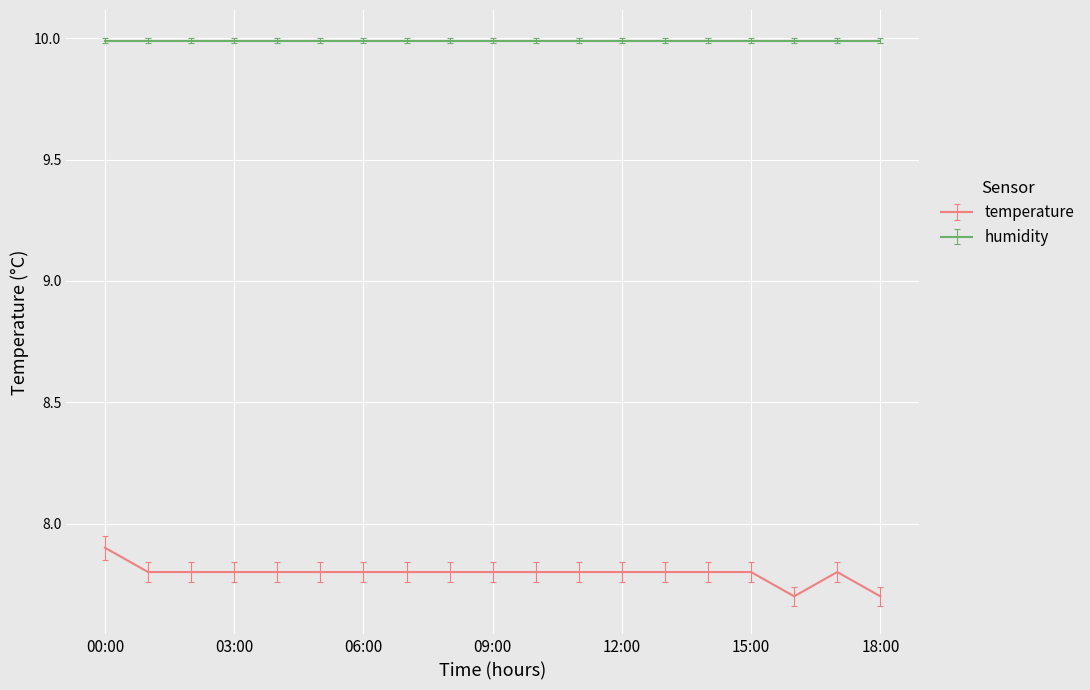

List the series in order of their peak value, lowest first.

temperature, humidity